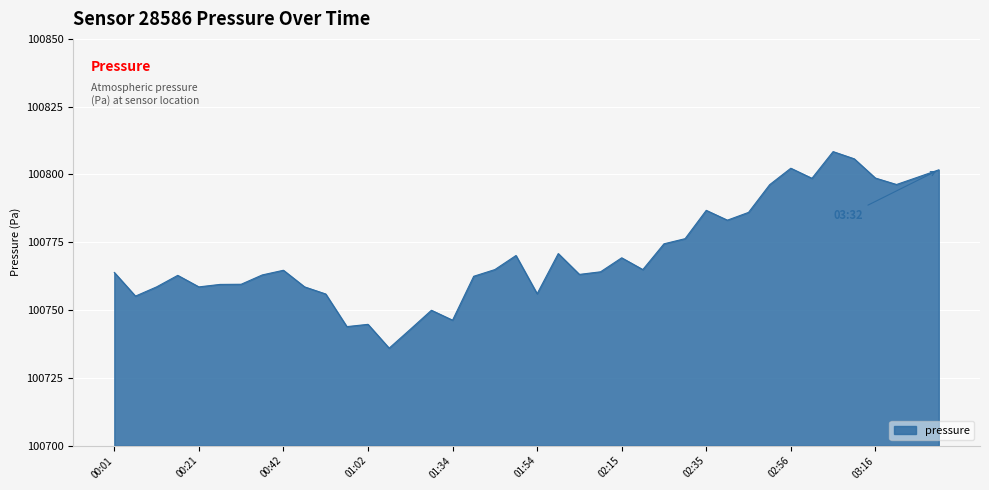

What is the difference between the maximum and minimum values?

72.5